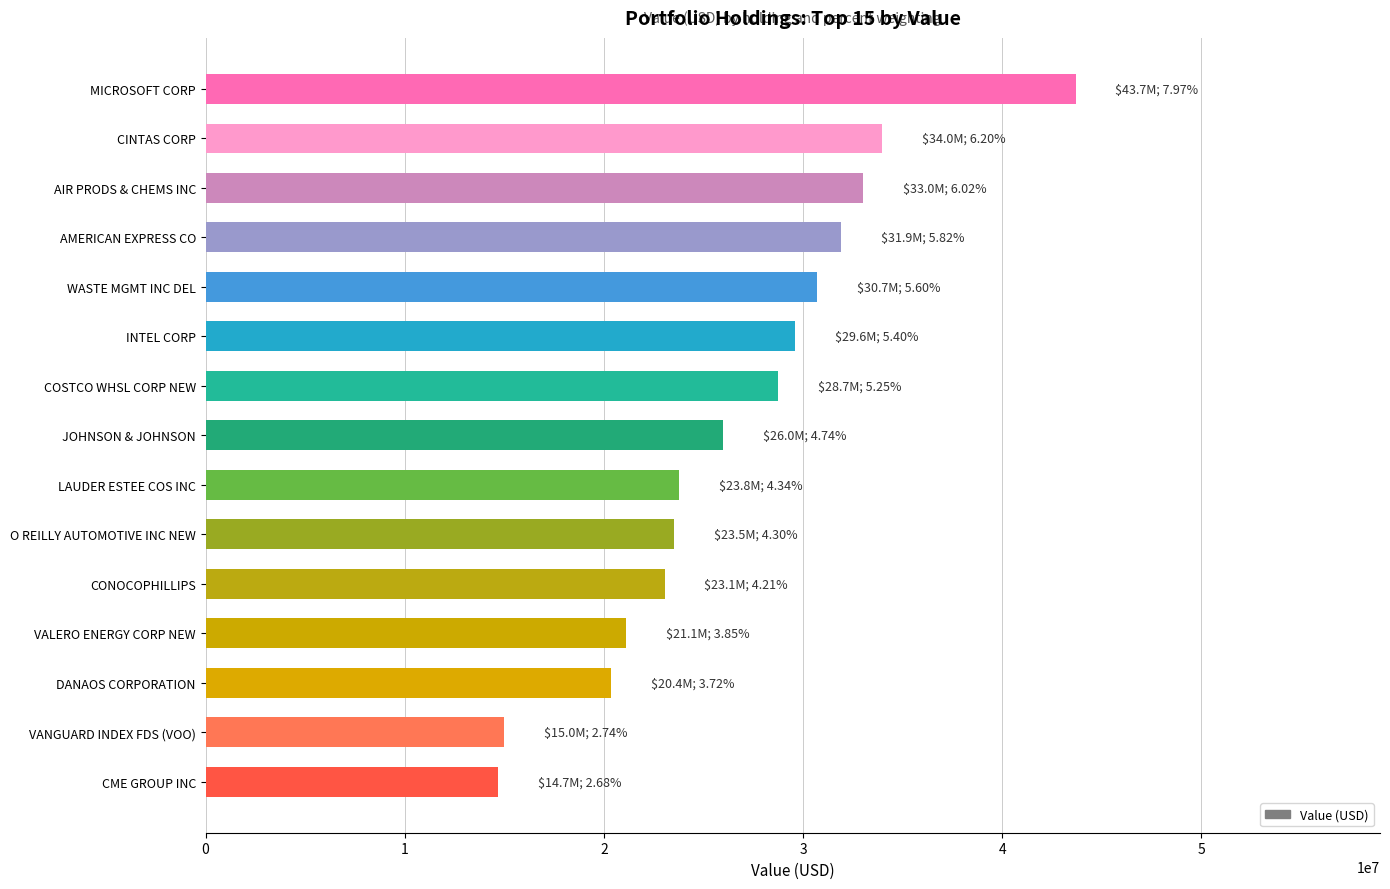

What is the difference between the maximum and second lowest values?

28694000